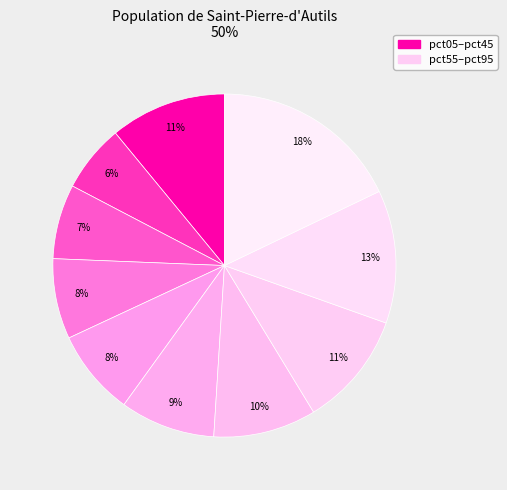

Count the number of slices in the pie.

10